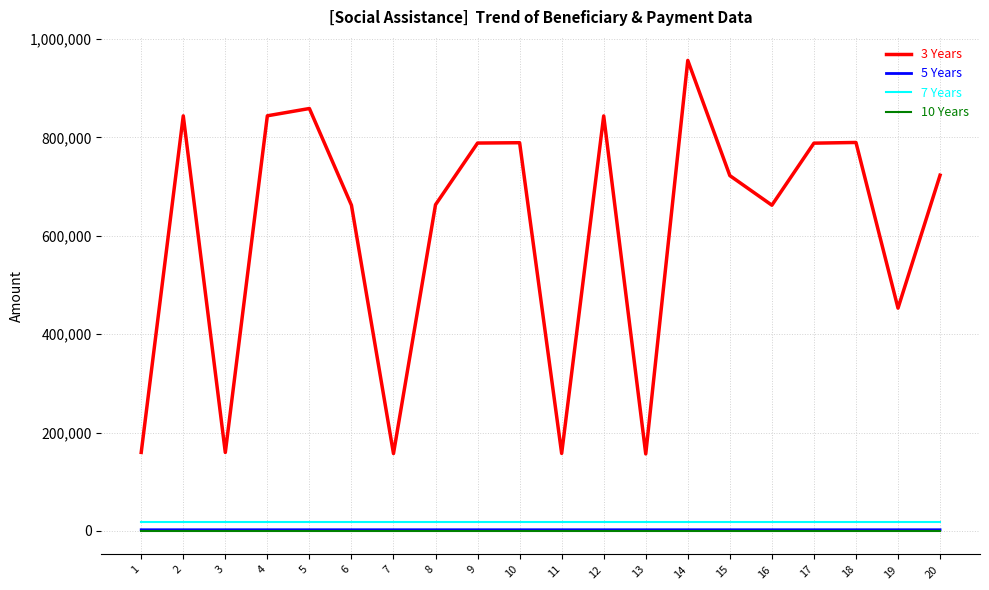

What is the spread (max minus min) of values at 9?

788352